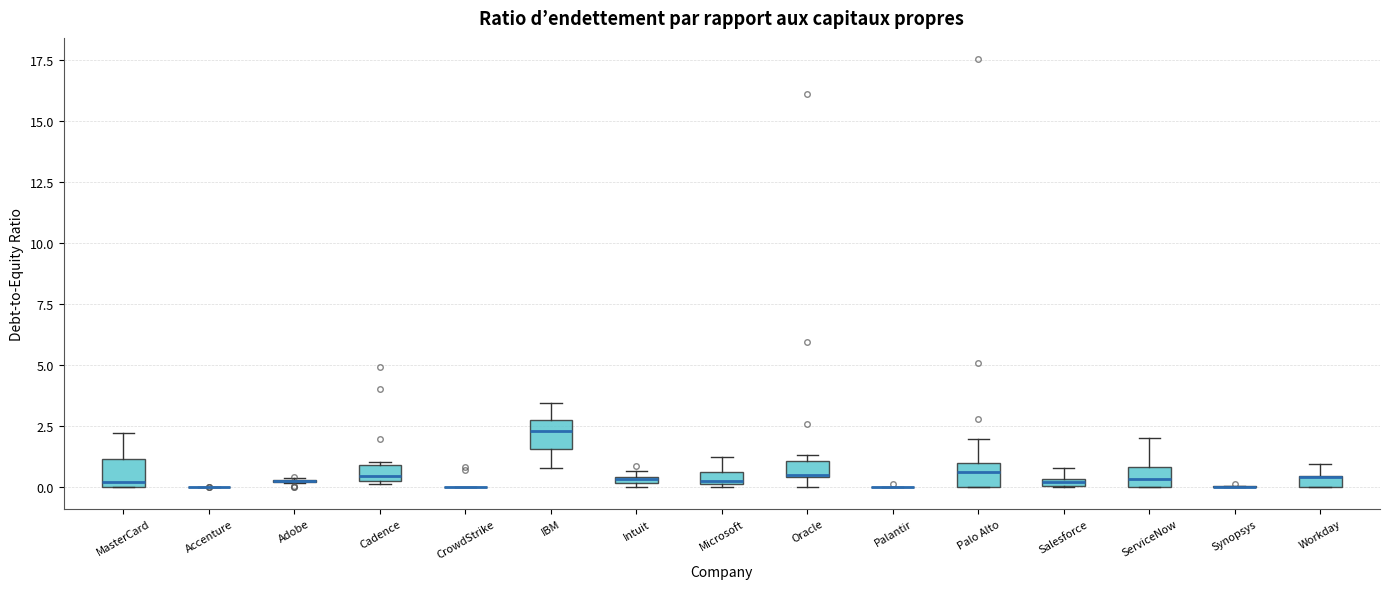

Where does the upper whisker of the box for Microsoft end on the y-axis? The values are not printed on the chart, so give them approximately, as read against the axis.

1.0